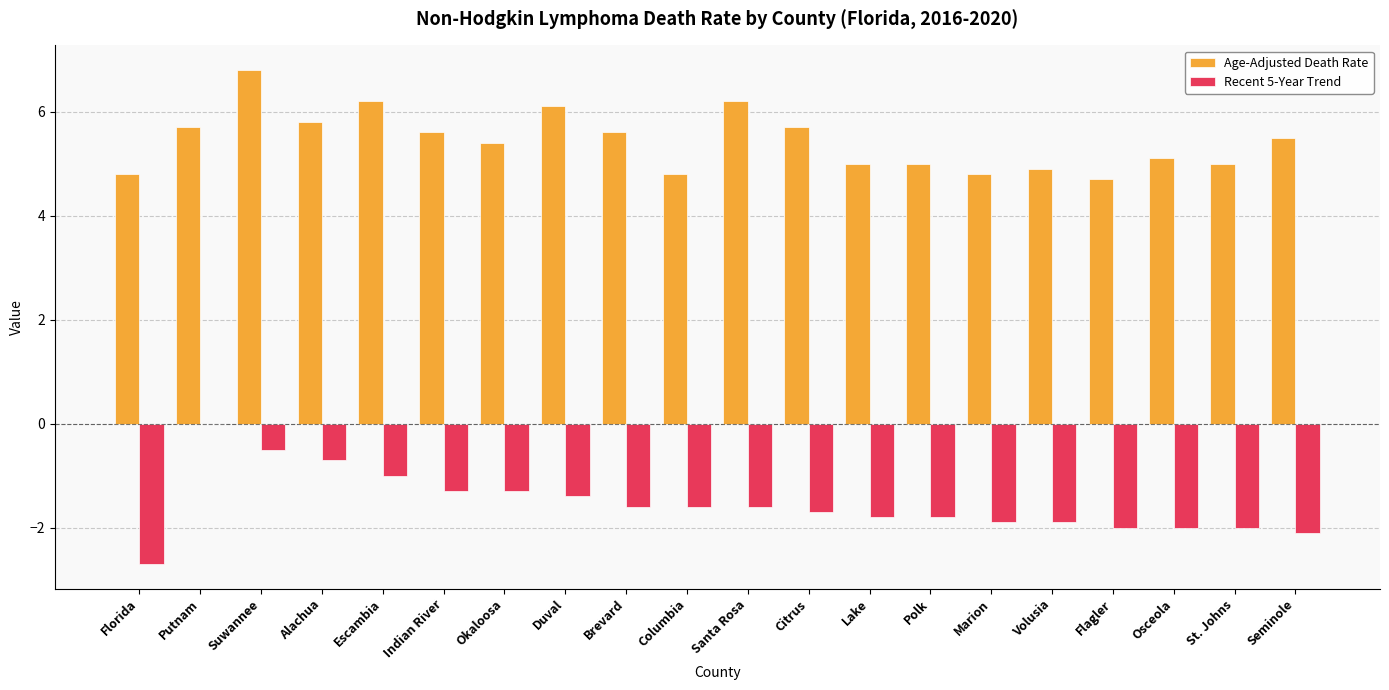

Reading left to right, extract all data points from this chart.

Age-Adjusted Death Rate: Florida=4.8	Putnam=5.7	Suwannee=6.8	Alachua=5.8	Escambia=6.2	Indian River=5.6	Okaloosa=5.4	Duval=6.1	Brevard=5.6	Columbia=4.8	Santa Rosa=6.2	Citrus=5.7	Lake=5.0	Polk=5.0	Marion=4.8	Volusia=4.9	Flagler=4.7	Osceola=5.1	St. Johns=5.0	Seminole=5.5
Recent 5-Year Trend: Florida=-2.7	Putnam=0.0	Suwannee=-0.5	Alachua=-0.7	Escambia=-1.0	Indian River=-1.3	Okaloosa=-1.3	Duval=-1.4	Brevard=-1.6	Columbia=-1.6	Santa Rosa=-1.6	Citrus=-1.7	Lake=-1.8	Polk=-1.8	Marion=-1.9	Volusia=-1.9	Flagler=-2.0	Osceola=-2.0	St. Johns=-2.0	Seminole=-2.1